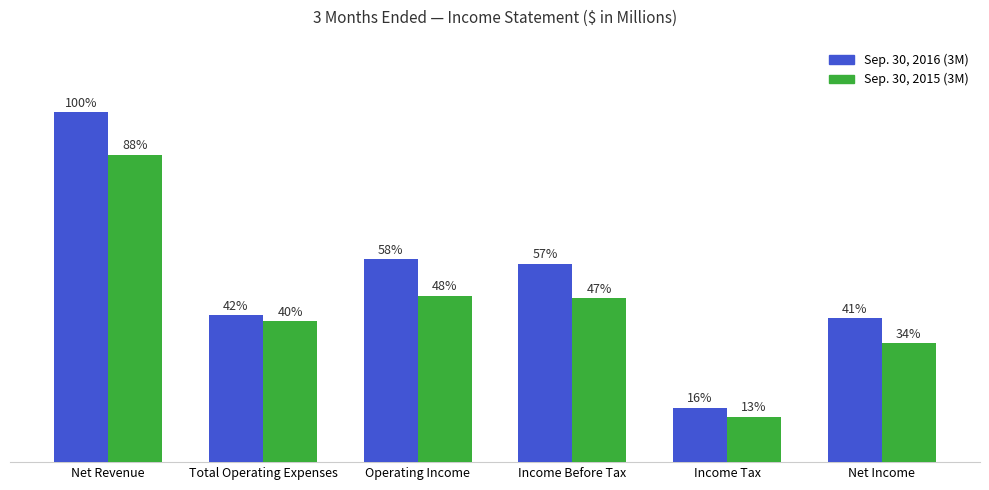

What are all the series names shown in the legend?

Sep. 30, 2016 (3M), Sep. 30, 2015 (3M)